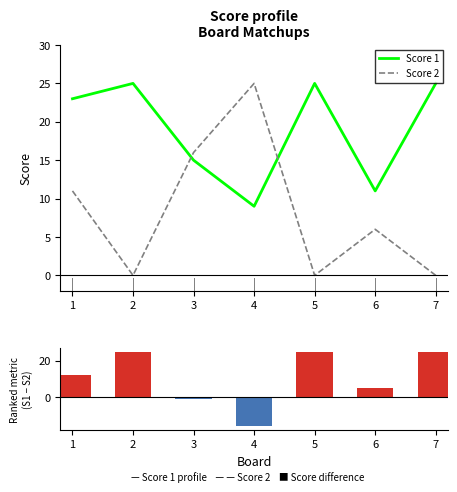

How many series are shown in this chart?

3